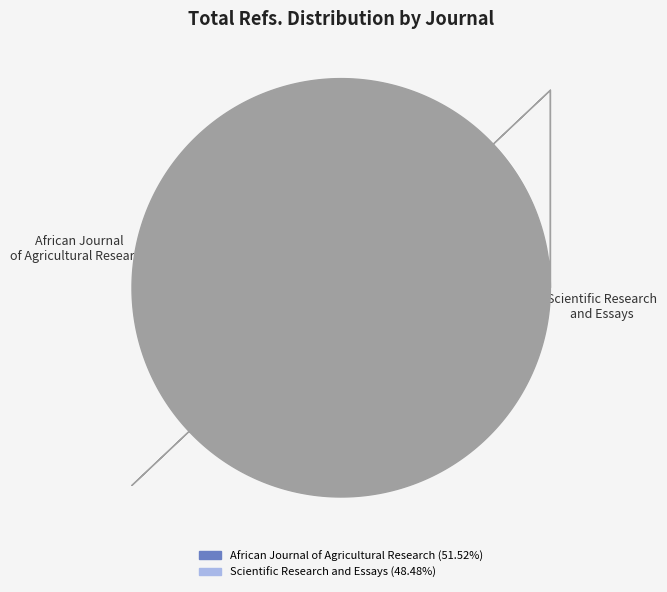

What is the largest slice in the pie chart?

African Journal of Agricultural Research